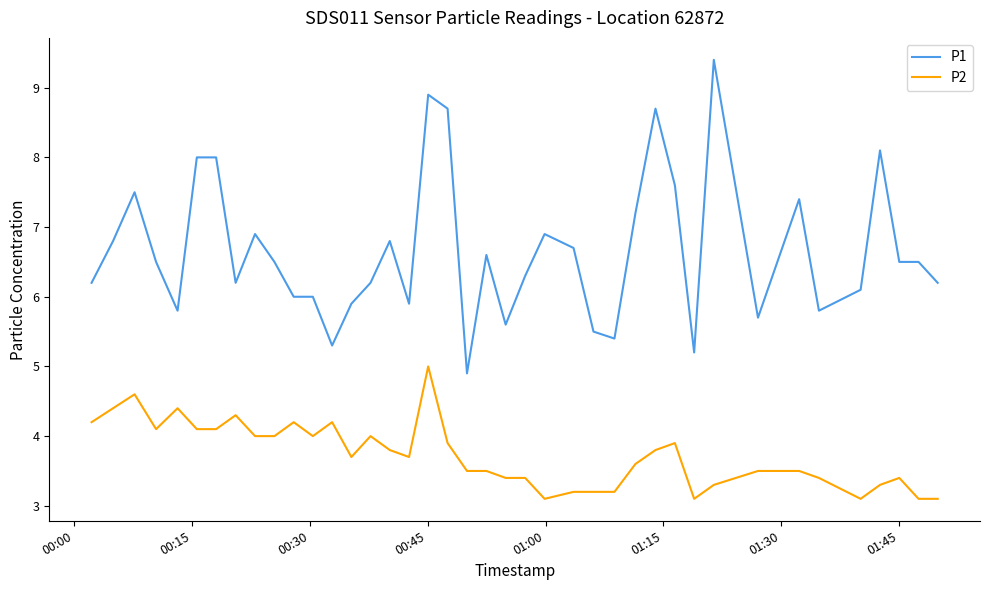

How many categories are shown in the chart?

40